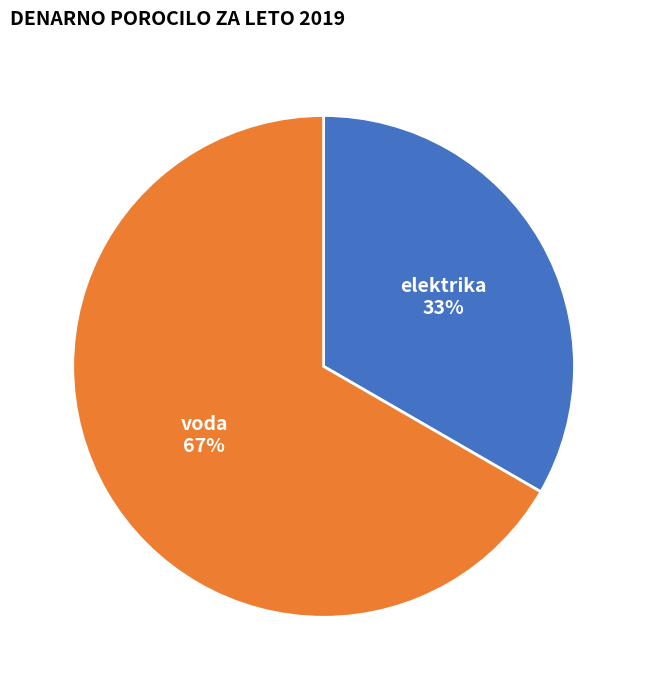

To the nearest percent, what is the average slice percentage?

50%